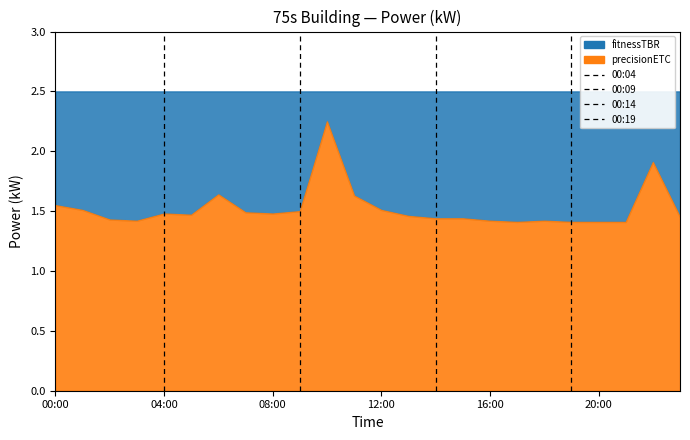

What is the sum of all values?

36.5